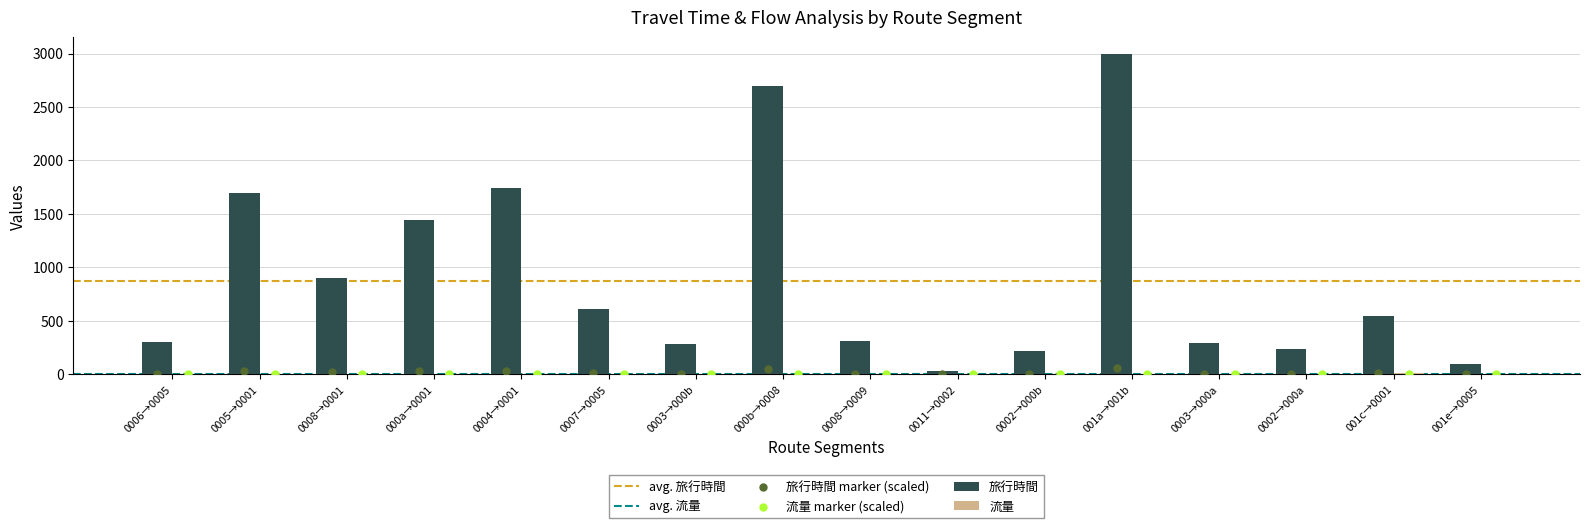

Which series has the largest total across all categories?

旅行時間